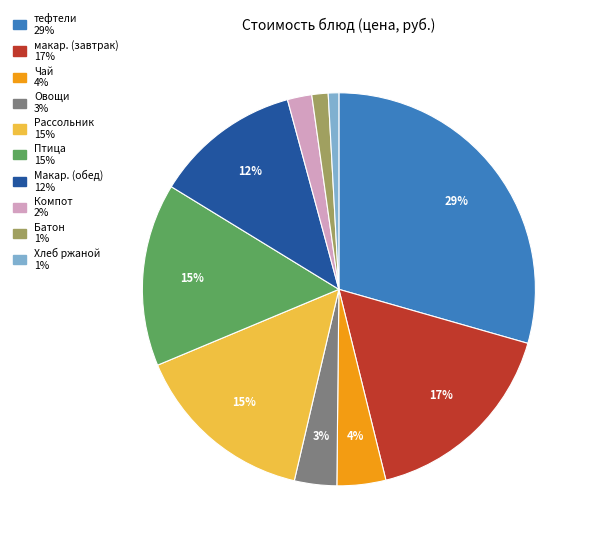

Does any single category account for the majority?

No